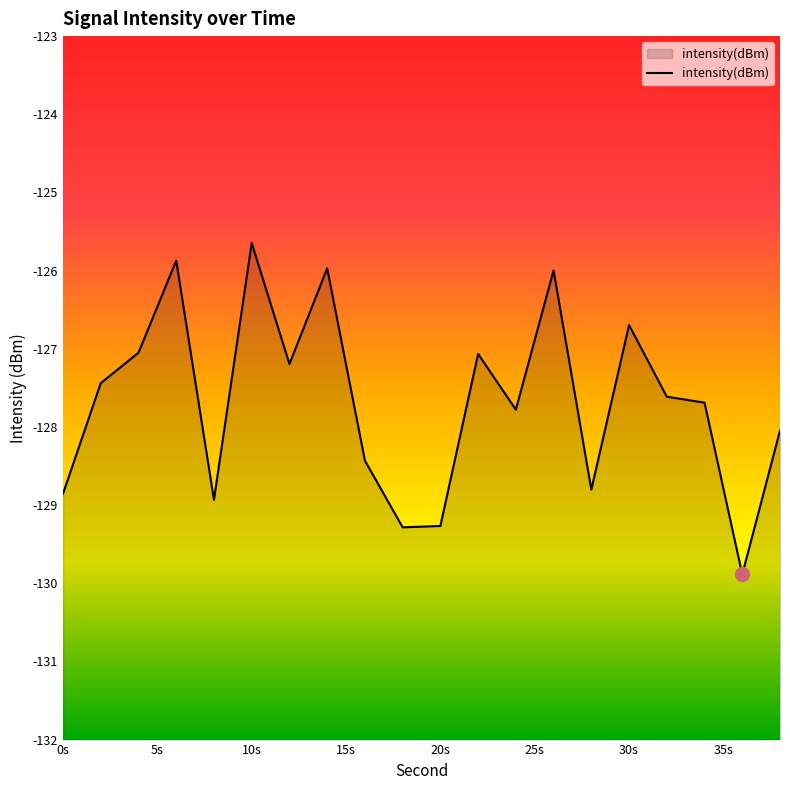

Which label corresponds to the largest value in the chart?

10s